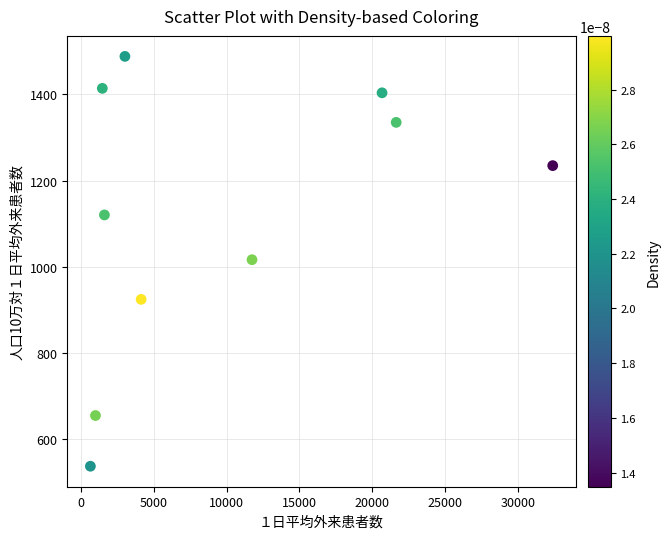

What is the range of X values (max minus min)?

31789.0